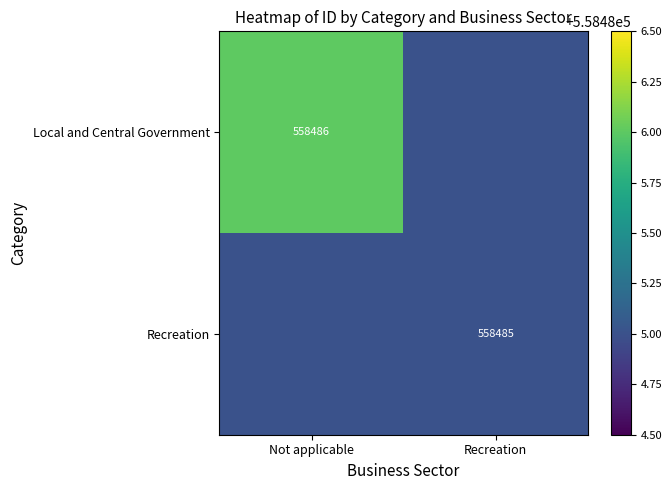

Rank the series at Not applicable from highest to lowest value.

Local and Central Government, Recreation